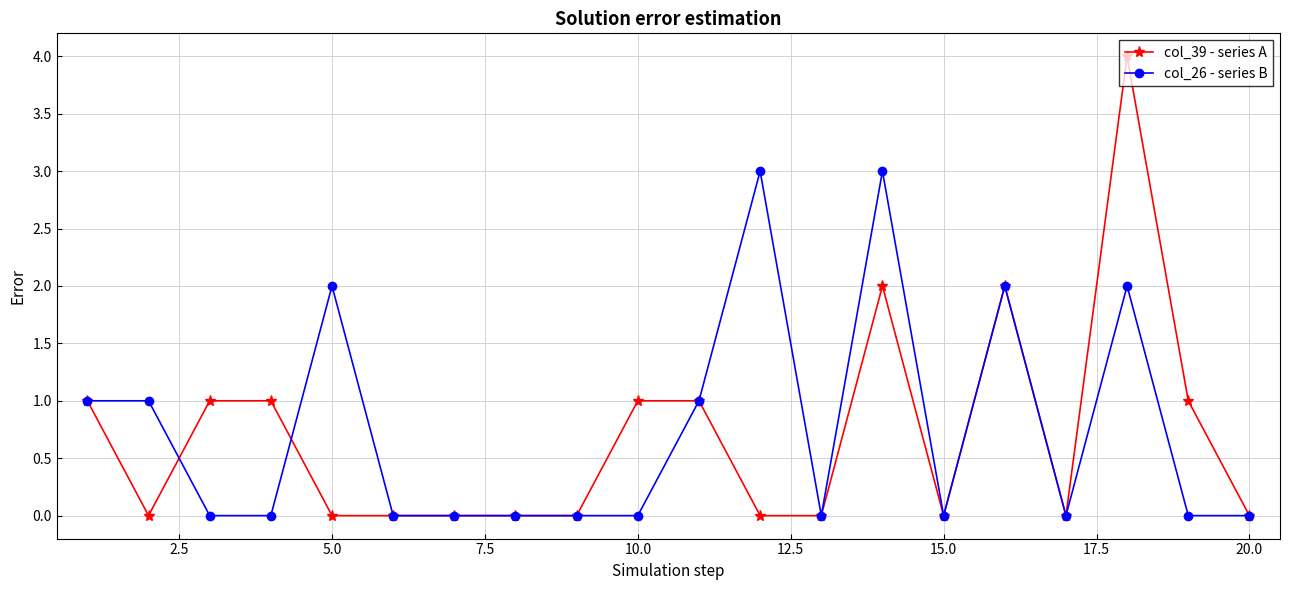

What is the greatest value displayed?

4